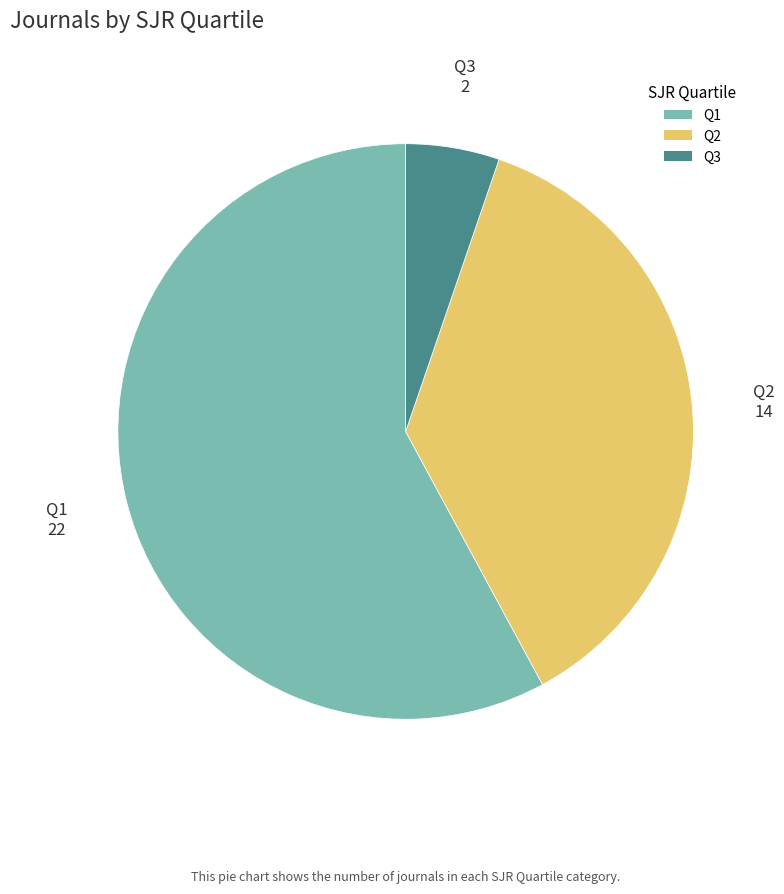

The Q2 slice represents 37% of the pie. True or false?

True